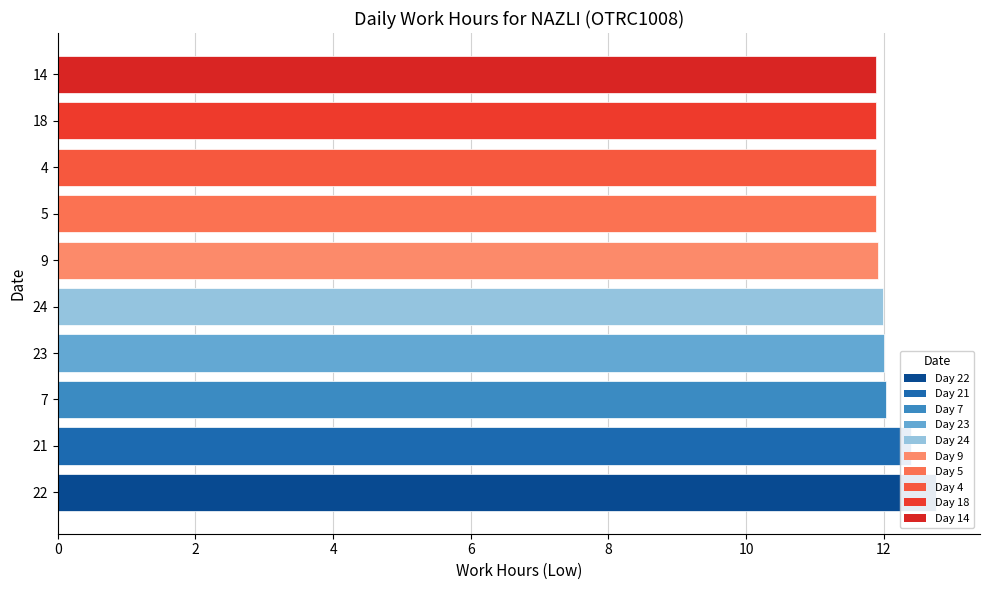

Are the bars horizontal?

Yes